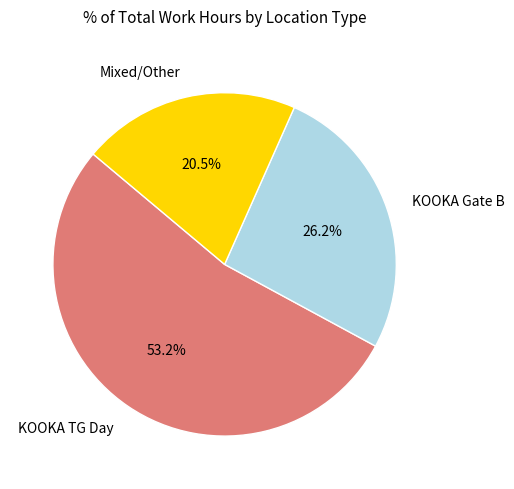

Do Mixed/Other and KOOKA Gate B together represent more than half of the pie?

No